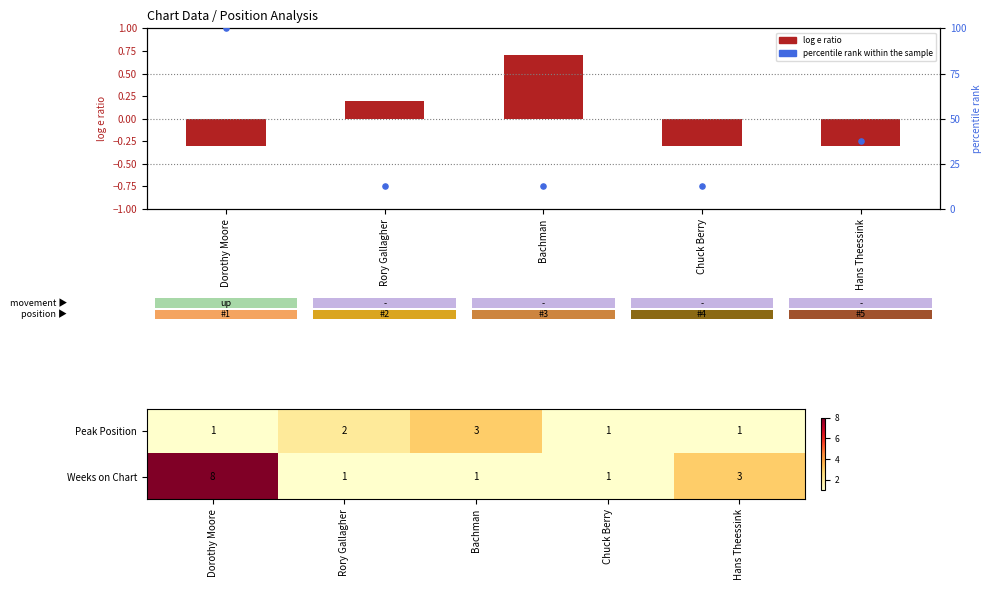

At how many categories does at least one series exceed 37?

2